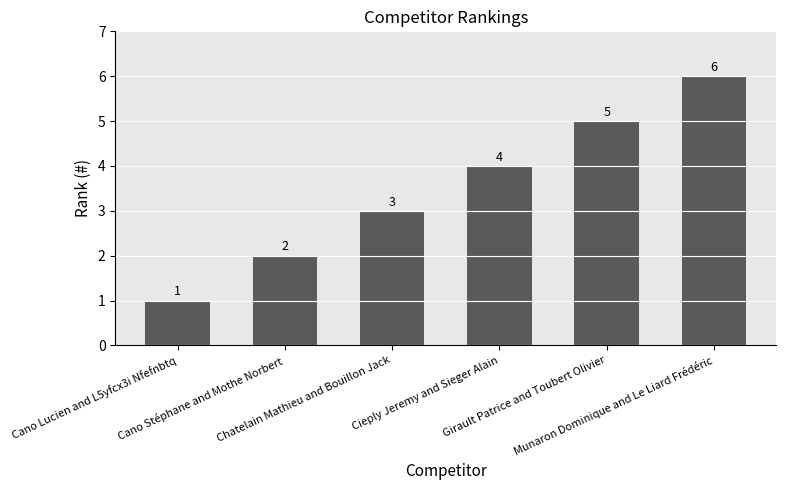

Reading left to right, list all the values displayed in this chart.

1	2	3	4	5	6